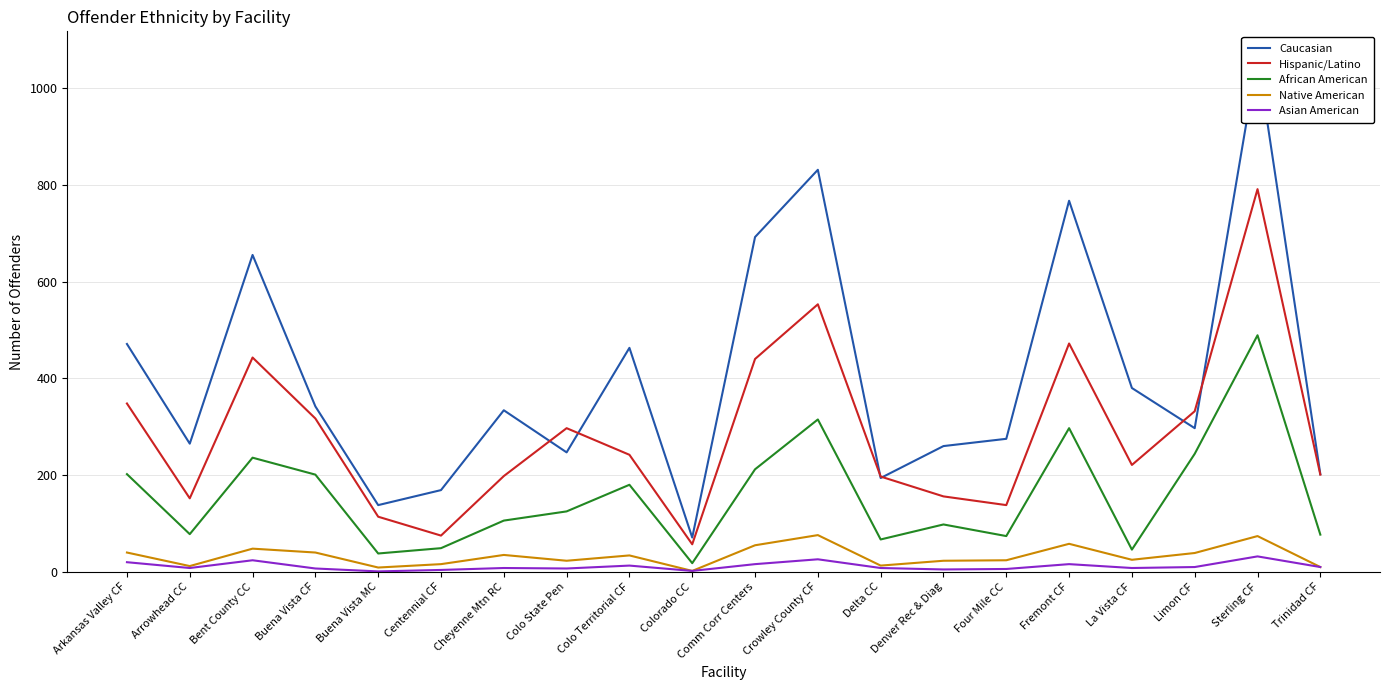

What is the difference between the maximum and second lowest values in the Asian American series?

30